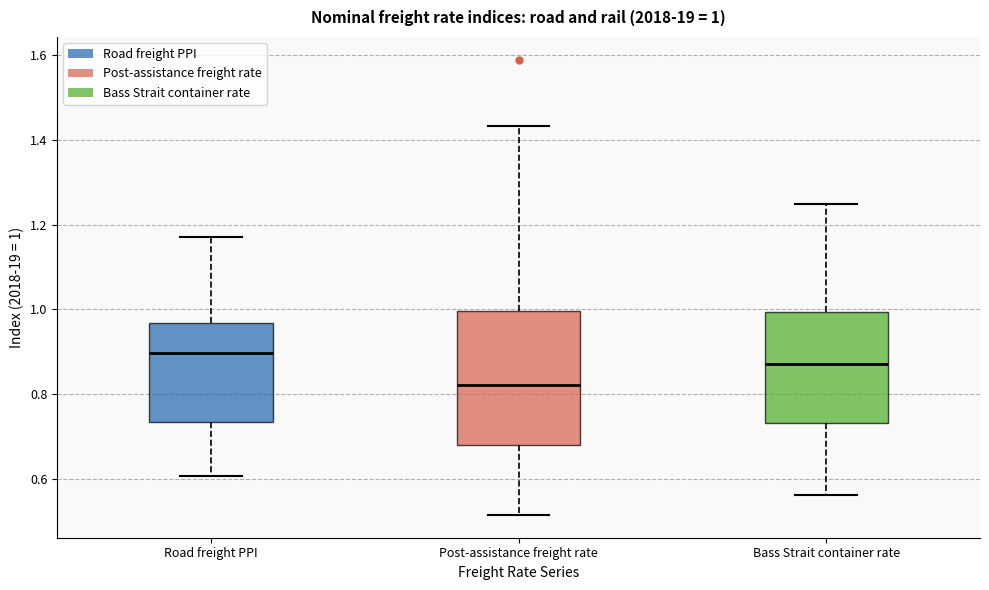

Which box is the tallest, from its lower edge to its upper edge?

Post-assistance freight rate